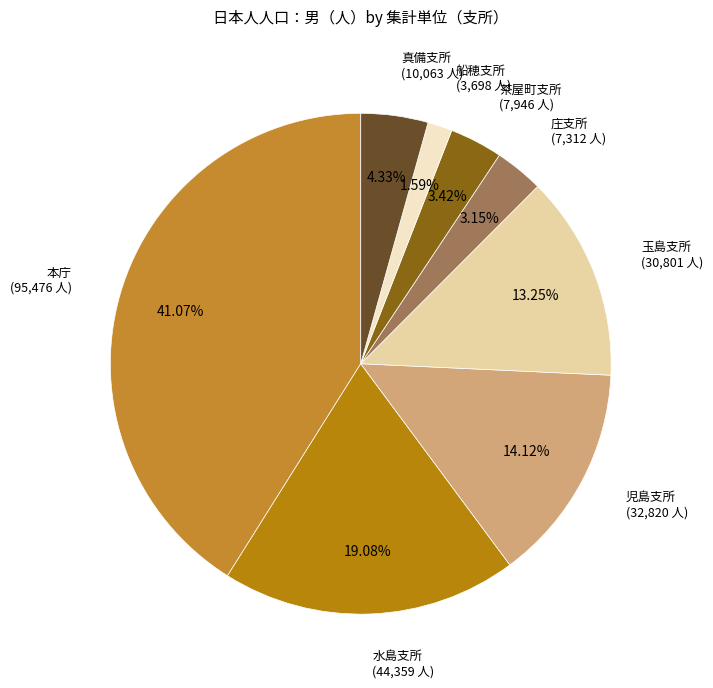

To the nearest percent, what is the difference between the largest and smallest slice percentages?

39%